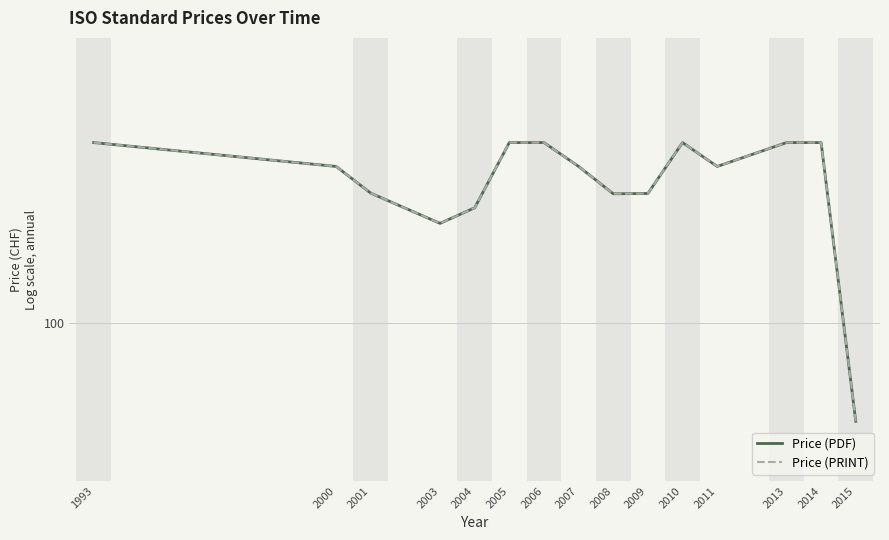

List the series in order of their peak value, lowest first.

Price (PDF), Price (PRINT)